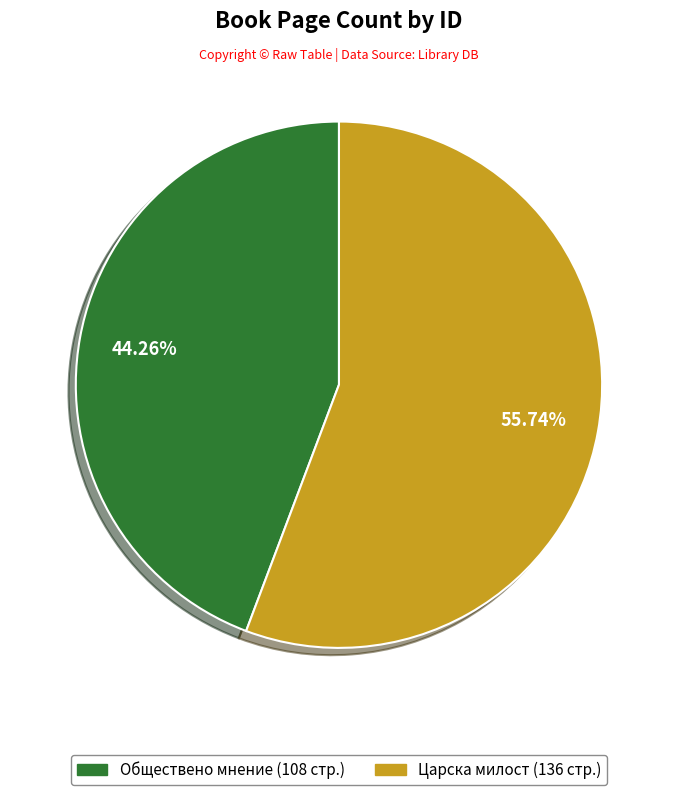

Which has a higher value, Обществено мнение (108 стр.) or Царска милост (136 стр.)?

Царска милост (136 стр.)